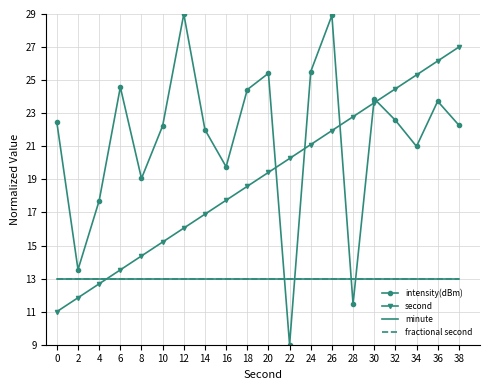

At which category is the sum across all series the highest?

26